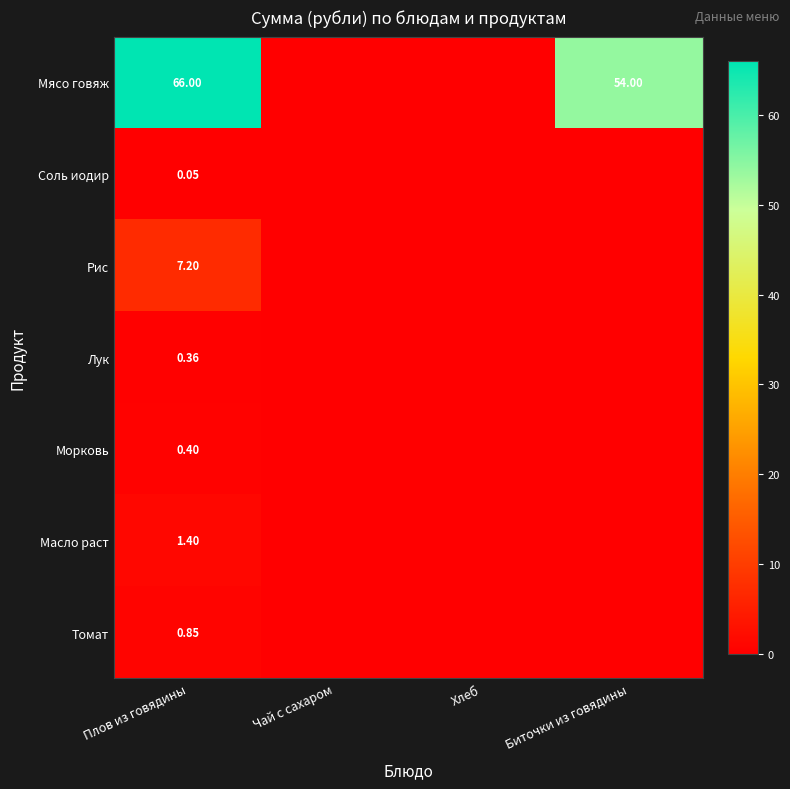

At which category does the chart reach its peak across all series?

Плов из говядины